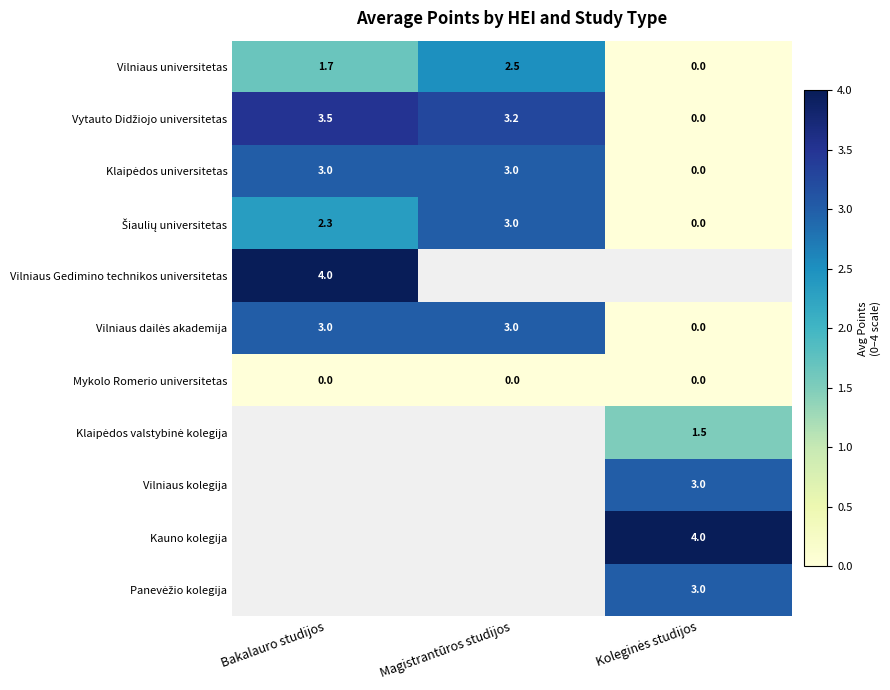

Count the number of data series in this chart.

11